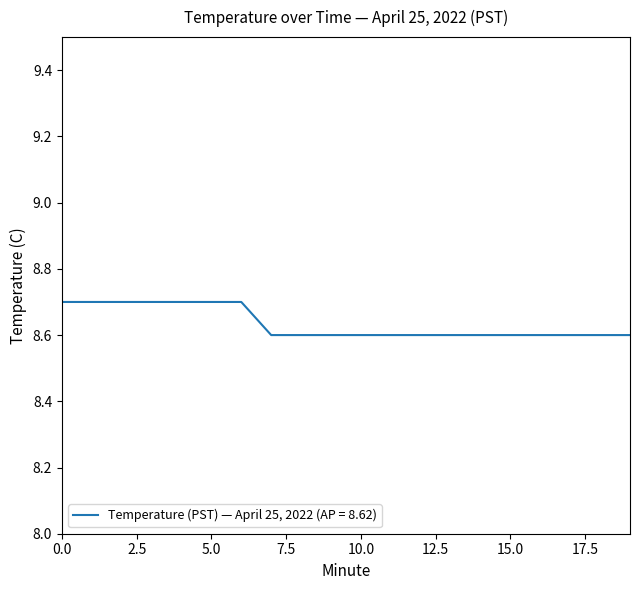

What is the smallest value displayed?

8.6